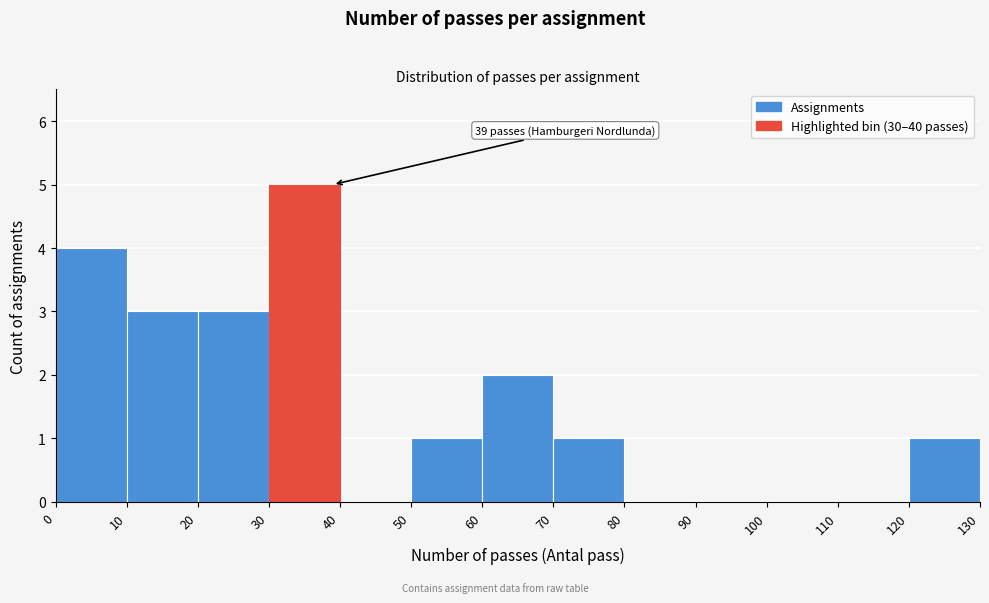

Over which range of the x-axis is the bar tallest?

30 to 40